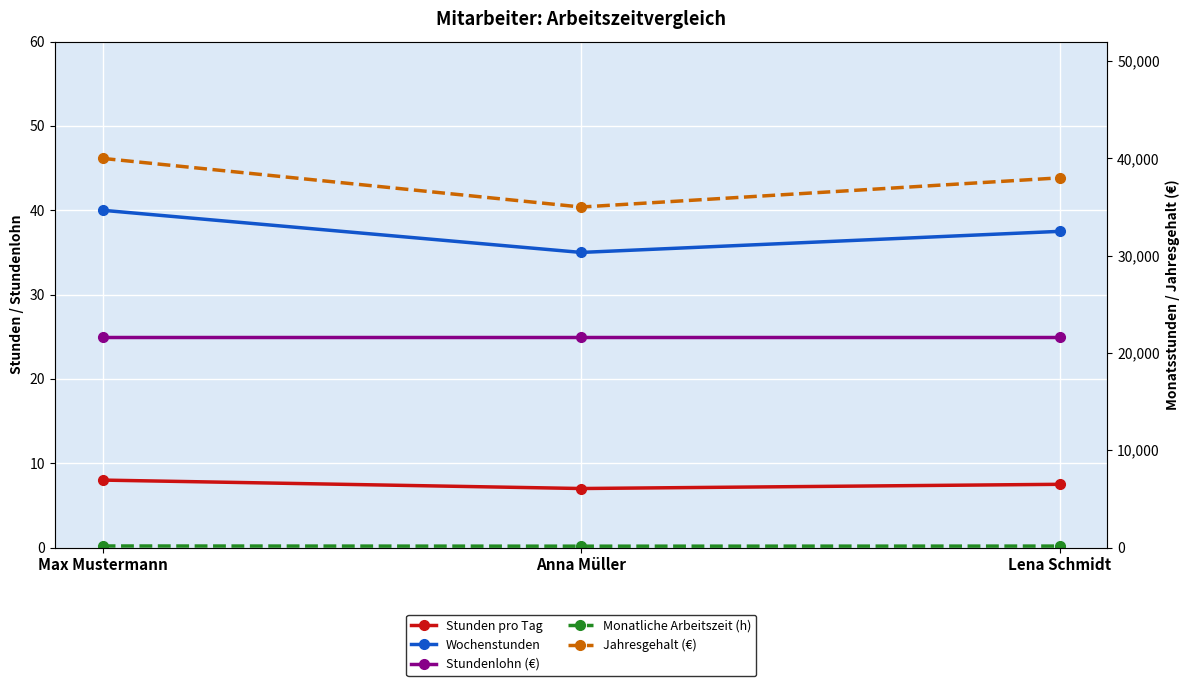

List the labels in order of Jahresgehalt (€) value, largest first.

Max Mustermann, Lena Schmidt, Anna Müller